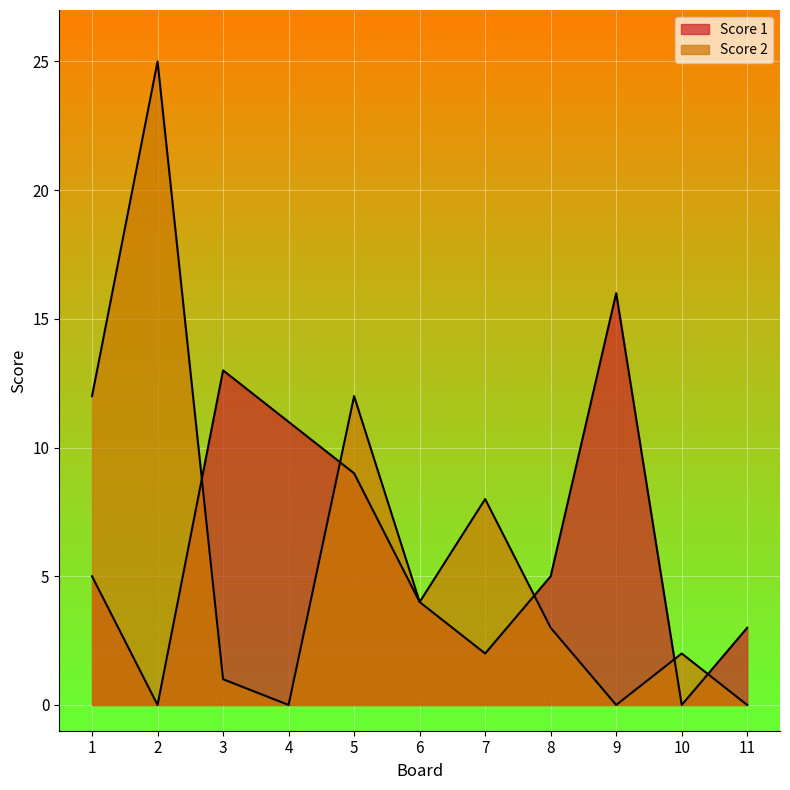

Reading left to right, what are all the values shown in this chart?

Score 1: 5	0	13	11	9	4	2	5	16	0	3
Score 2: 12	25	1	0	12	4	8	3	0	2	0